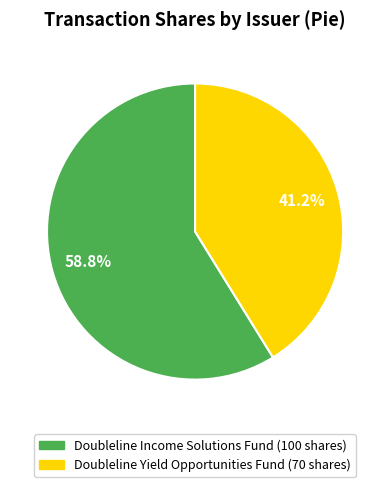

Is there a majority slice in this chart?

Yes